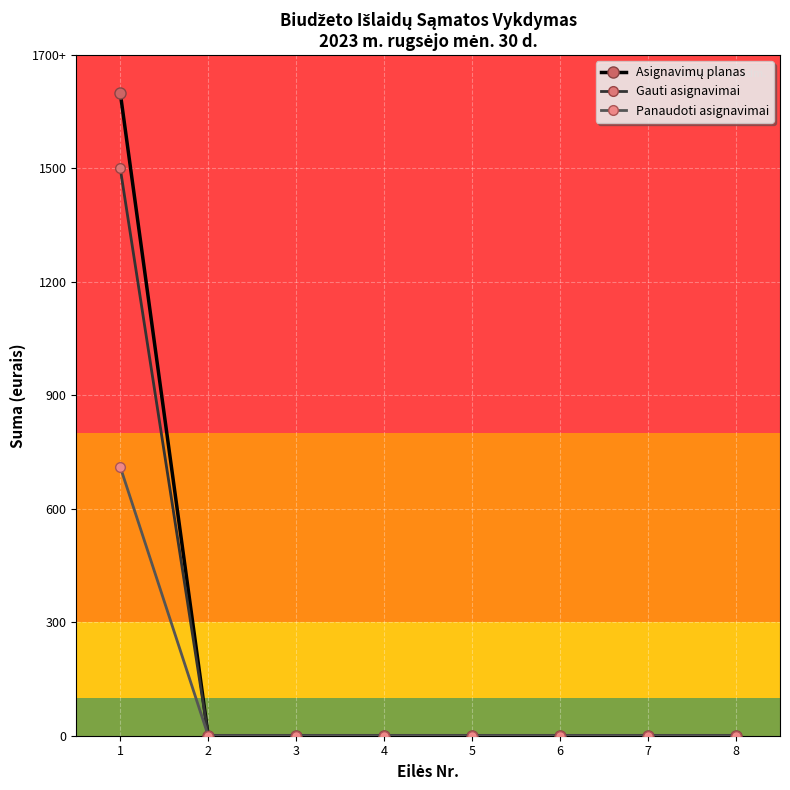

Reading right to left, list all the values displayed in this chart.

Asignavimų planas: 0.0	0.0	0.0	0.0	0.0	0.0	0.0	1700.0
Gauti asignavimai: 0.0	0.0	0.0	0.0	0.0	0.0	0.0	1500.0
Panaudoti asignavimai: 0.0	0.0	0.0	0.0	0.0	0.0	0.0	710.9